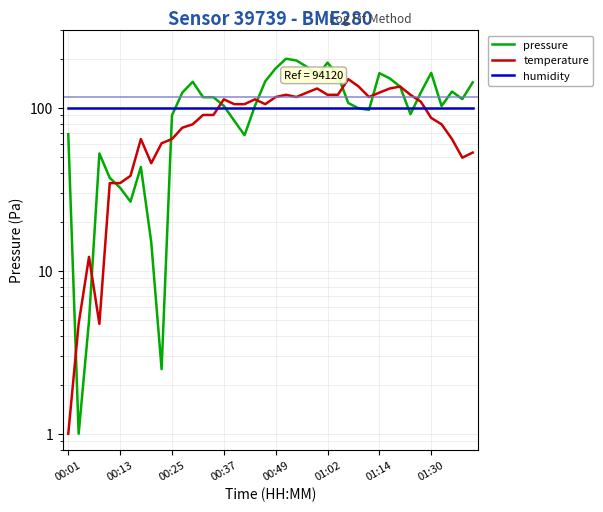

What is the lowest value of the pressure series?

1.0